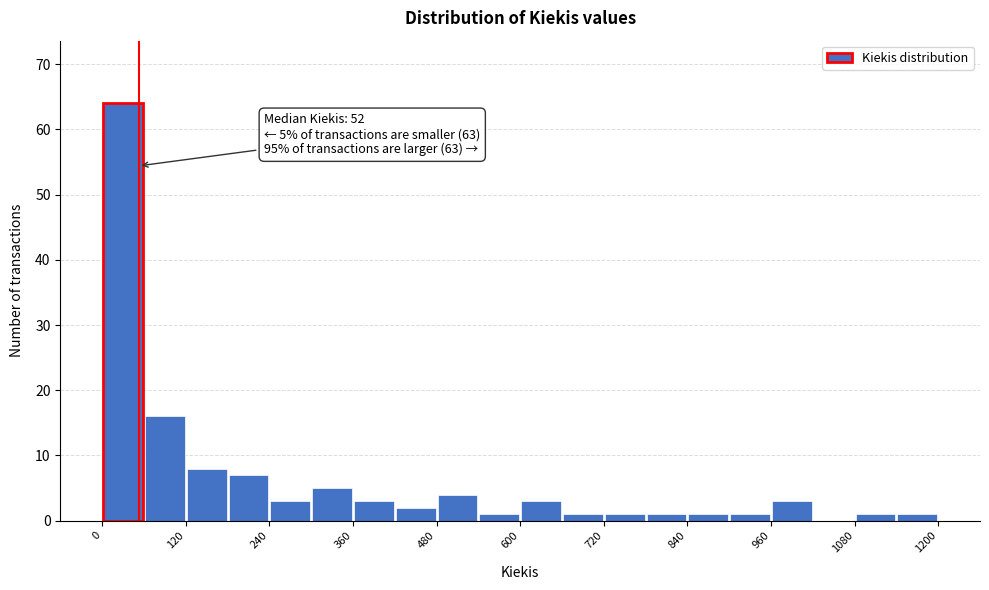

Around what value on the x-axis is the tallest bar? Give the approximate position of its centre, as read against the axis.

40